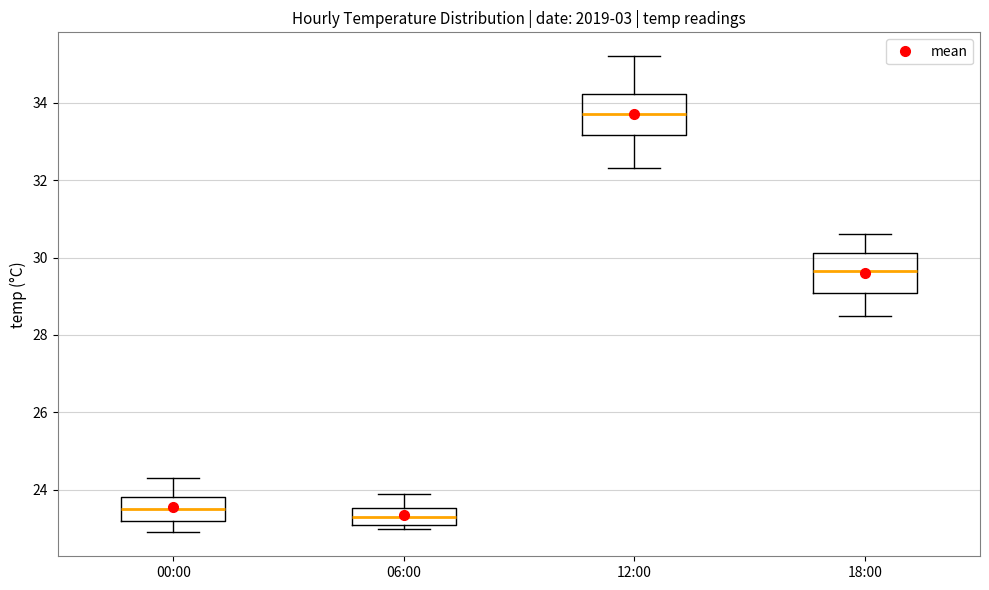

Which box's median line is the highest?

12:00